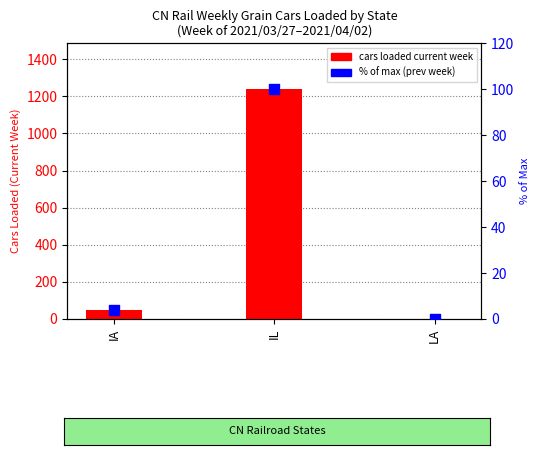

Which series has the widest spread of Y values?

cars loaded current week